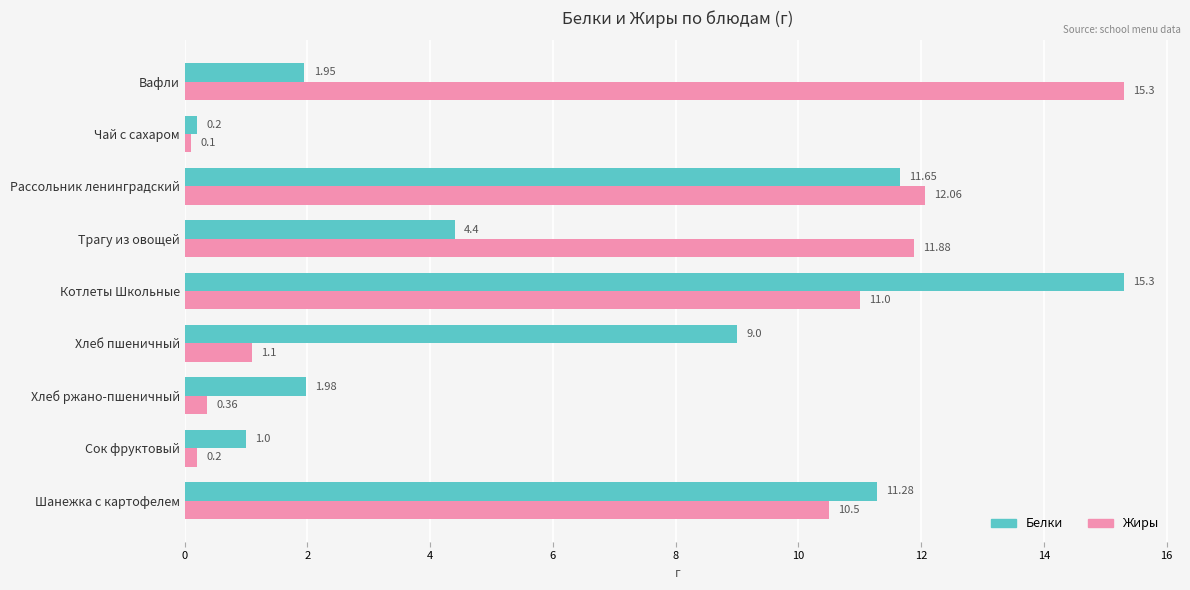

At which label is Жиры closest to 7?

Шанежка с картофелем